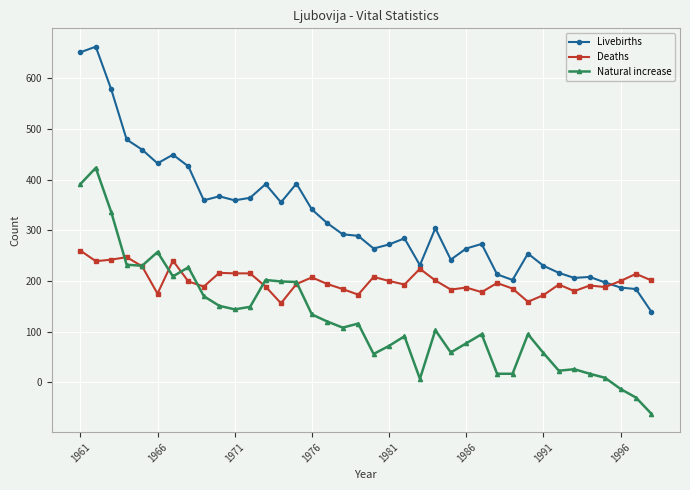

True or false: Natural increase and Livebirths intersect in this chart.

False